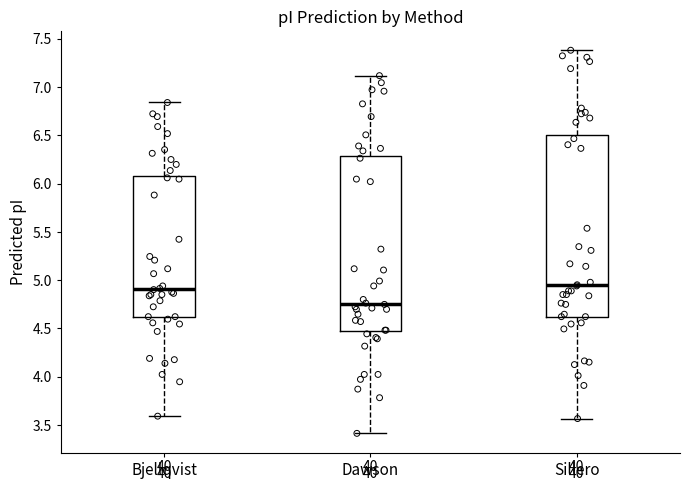

Reading left to right, read every box against the y-axis: the position of its median line, the range the box covers, and the ends of its whiskers. The values are not printed on the chart, so give them approximately, as read against the axis.

Bjellqvist: median 4.90, box 4.60 to 6.10, whiskers 3.60 to 6.85
Dawson: median 4.75, box 4.45 to 6.30, whiskers 3.40 to 7.10
Sillero: median 4.95, box 4.60 to 6.50, whiskers 3.55 to 7.40